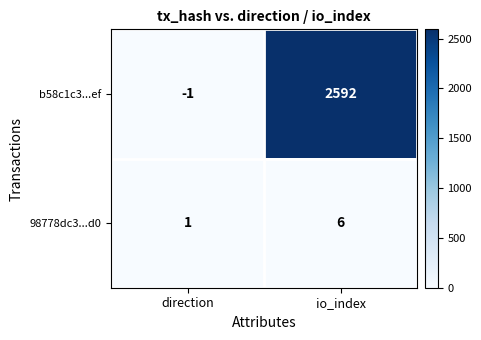

How many distinct data groups are displayed?

2